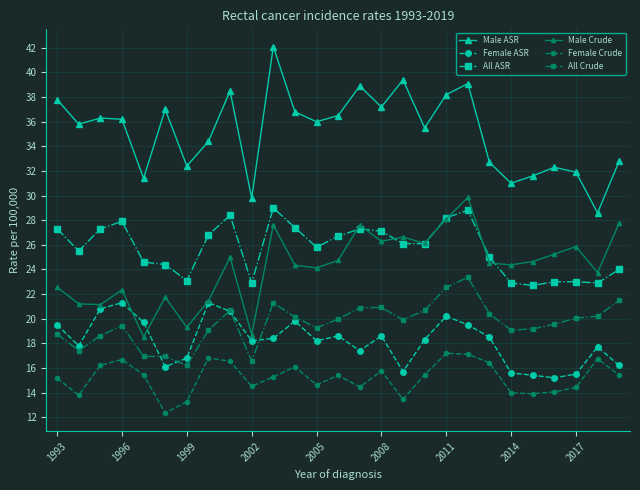

What is the maximum value for Male Crude?

29.9